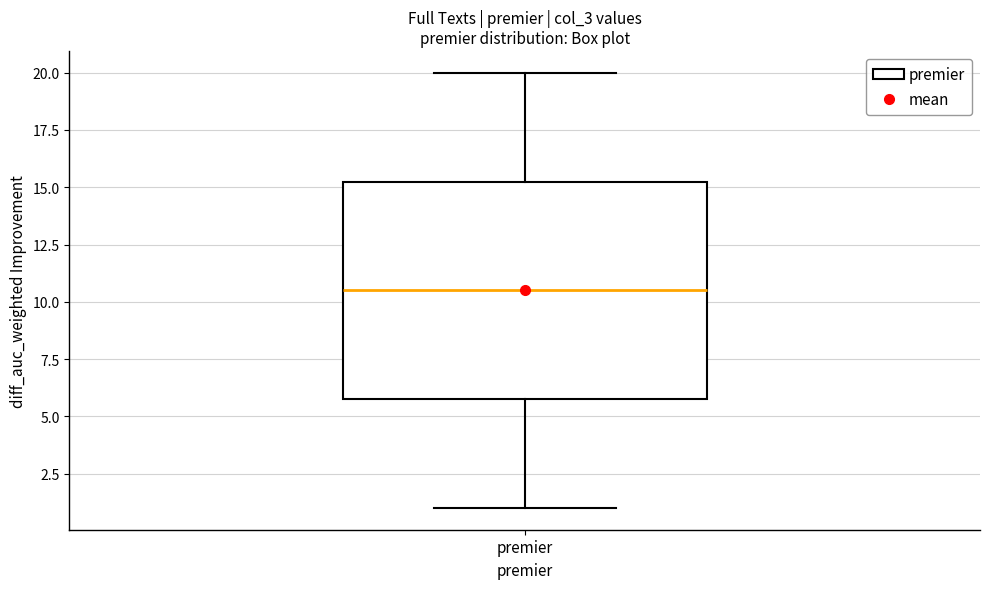

Where does the upper whisker of the box for premier end on the y-axis? The values are not printed on the chart, so give them approximately, as read against the axis.

20.0